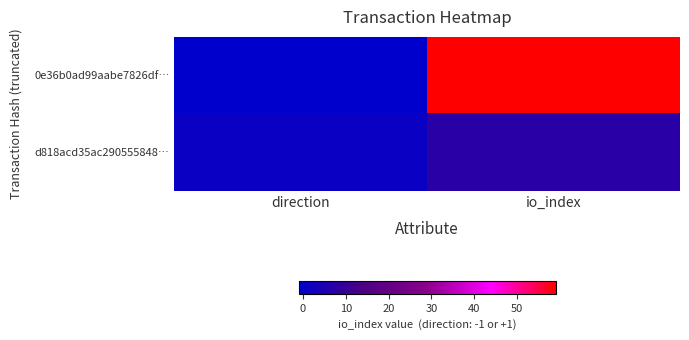

How many distinct data groups are displayed?

2